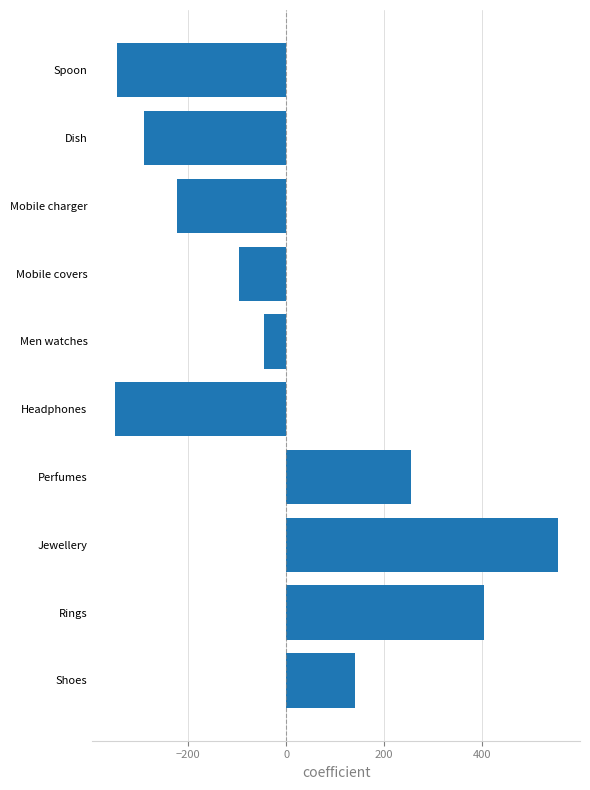

At which label is the value closest to 101?

Shoes